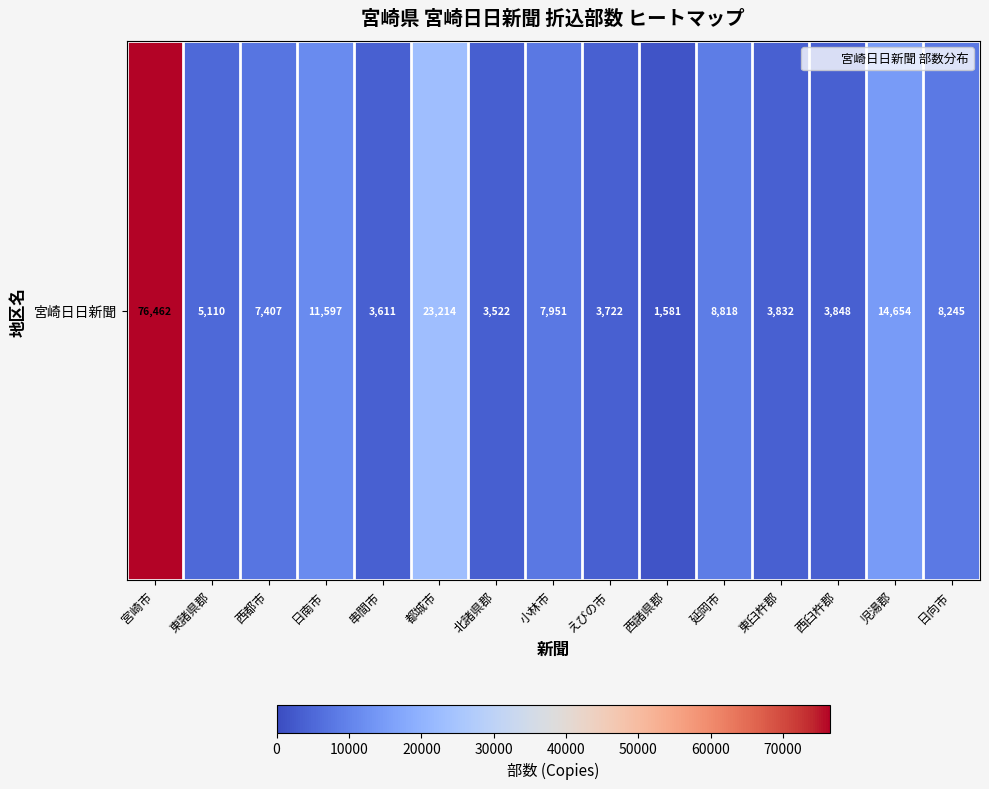

Which label corresponds to the smallest value in the chart?

西諸県郡